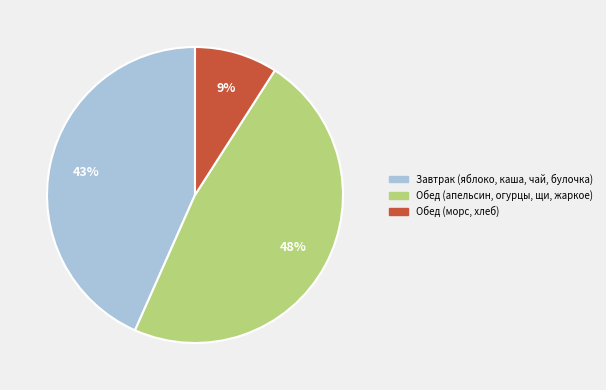

Is the sum of Завтрак (яблоко, каша, чай, булочка) and Обед (морс, хлеб) greater than half?

Yes